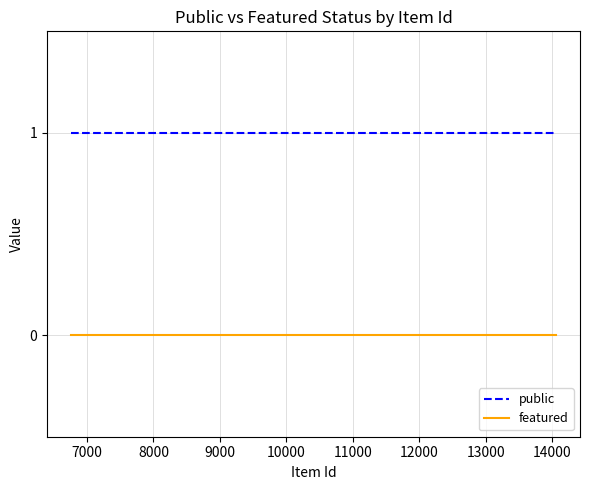

True or false: public and featured cross at least once.

False